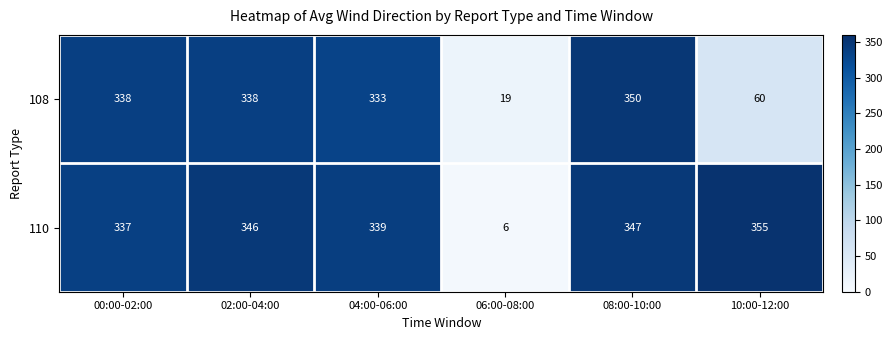

Reading left to right, what are all the values shown in this chart?

108: 00:00-02:00=338	02:00-04:00=338	04:00-06:00=333	06:00-08:00=19	08:00-10:00=350	10:00-12:00=60
110: 00:00-02:00=337	02:00-04:00=346	04:00-06:00=339	06:00-08:00=6	08:00-10:00=347	10:00-12:00=355